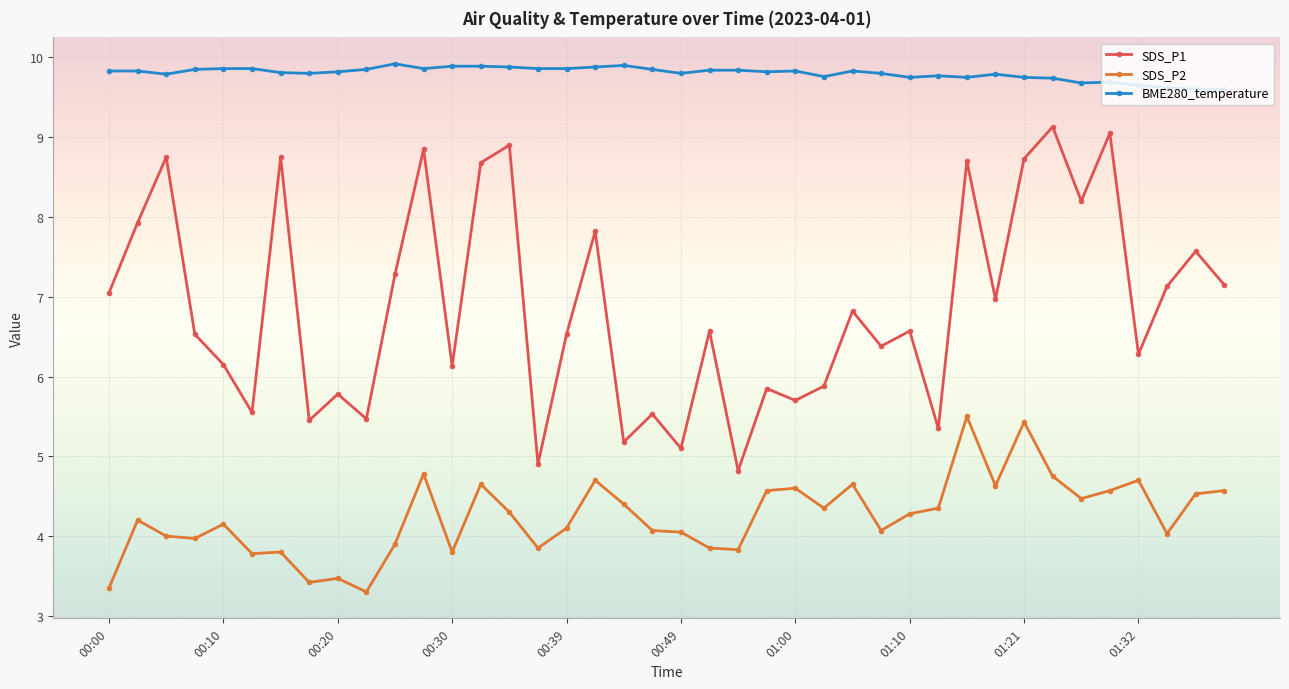

Which series has the largest total across all categories?

BME280_temperature